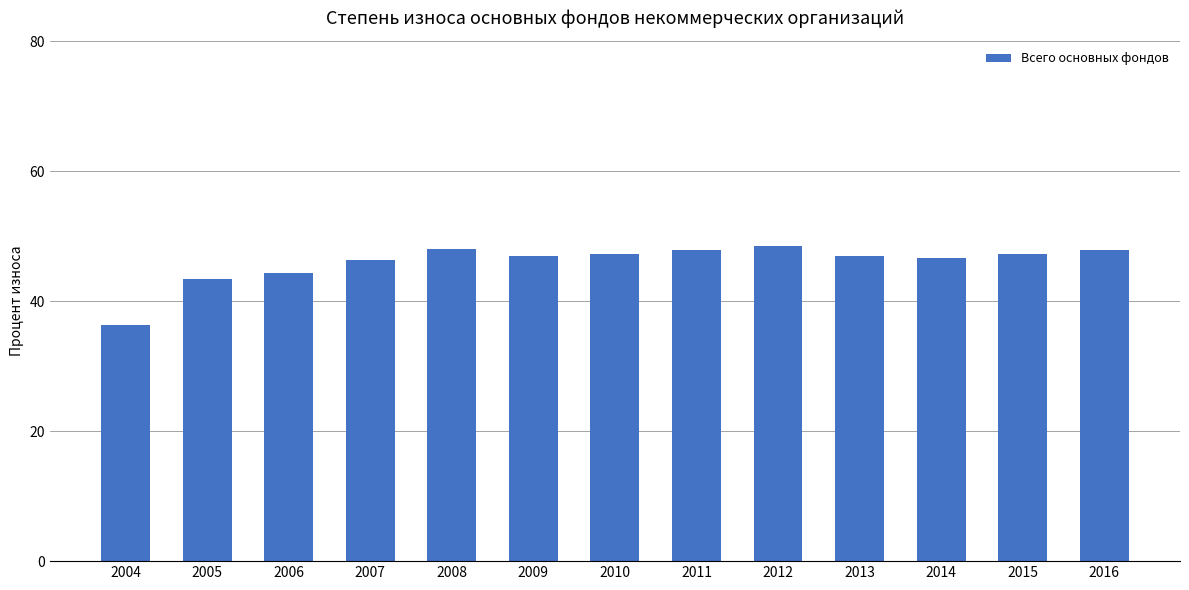

What is the difference between the maximum and second lowest values?

5.1